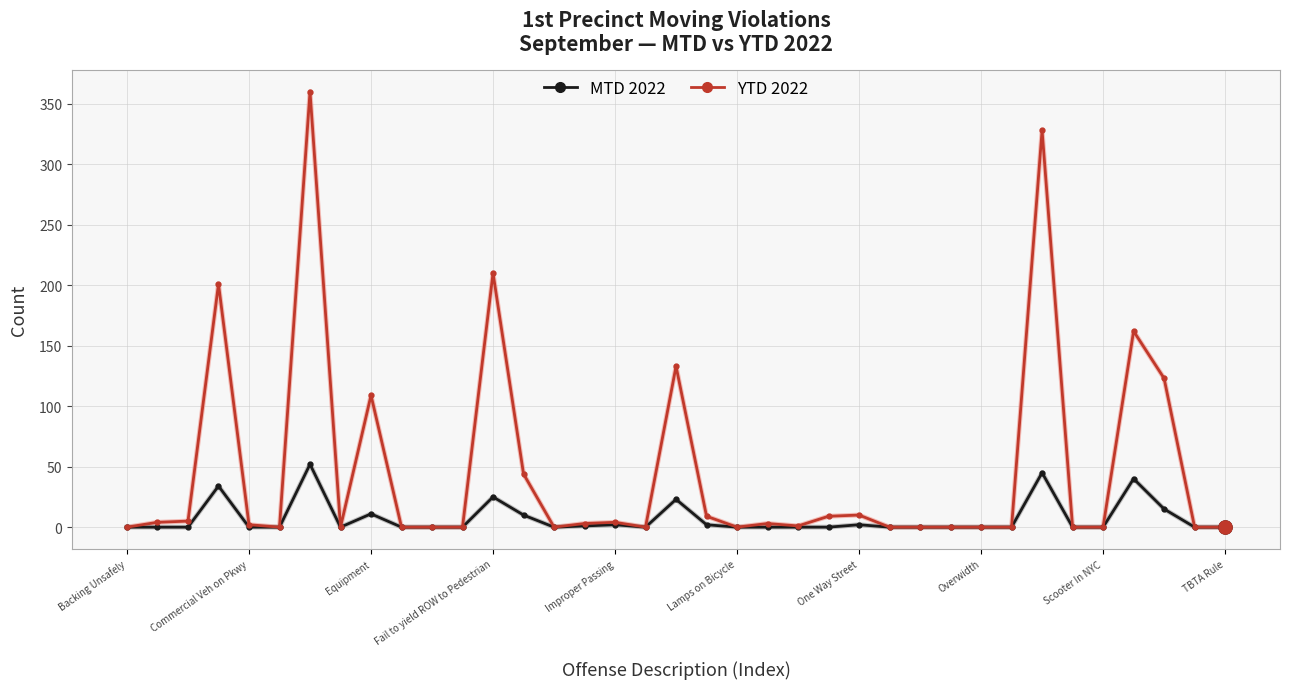

Which series has the largest range (max minus min)?

YTD 2022